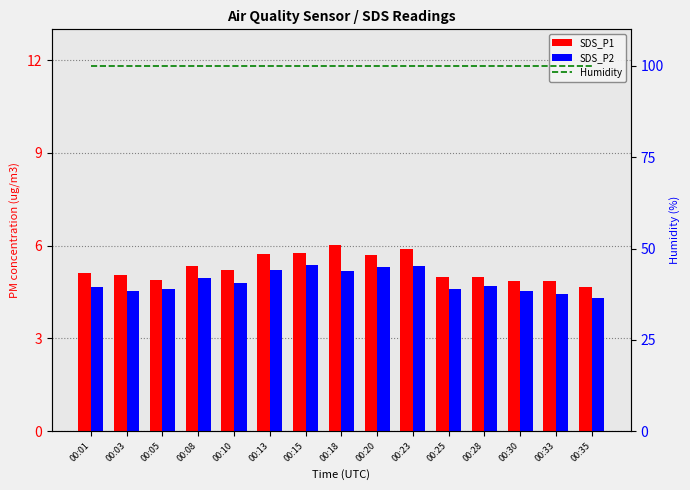

What is the value of the Humidity bar at the 5th from the left?

99.9